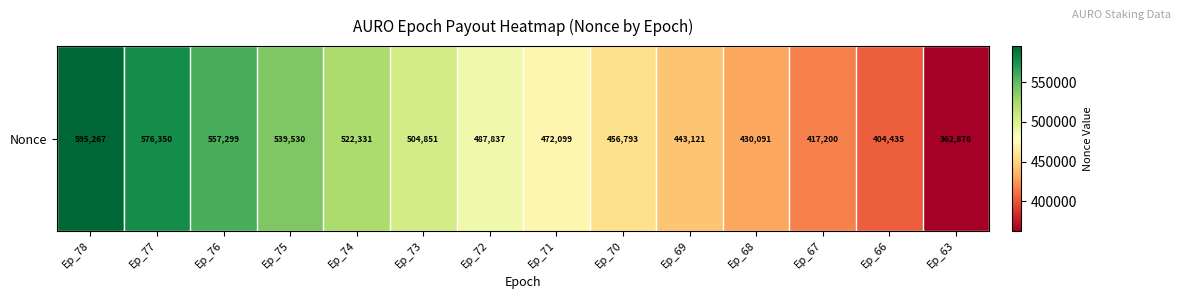

Where does the data first go above 487837?

Ep_78